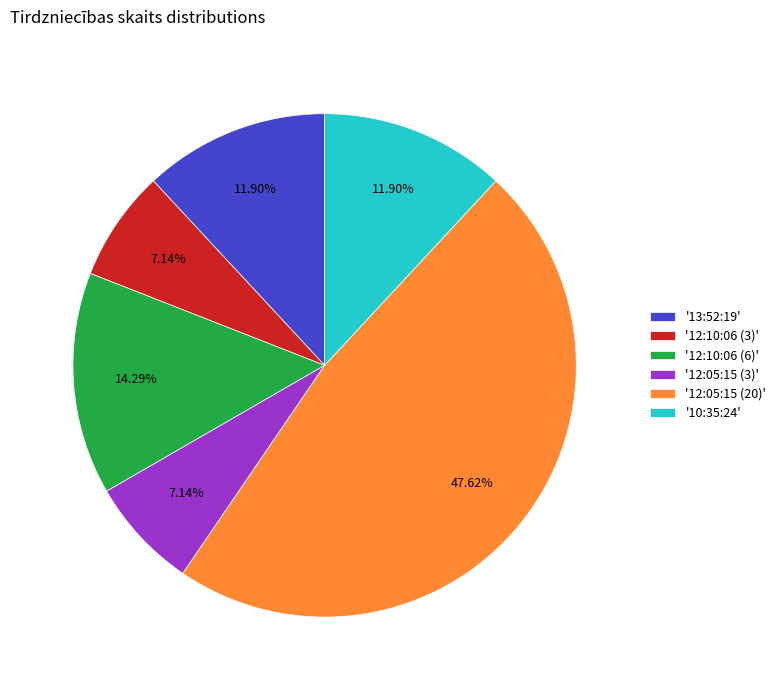

What is the ratio of the value at '10:35:24' to the value at '12:10:06 (6)'?

0.8